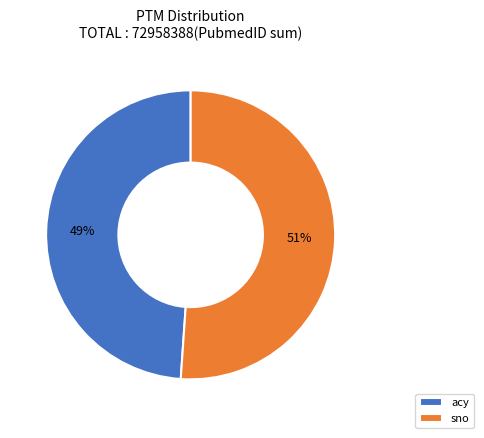

How many slices are in this pie chart?

2